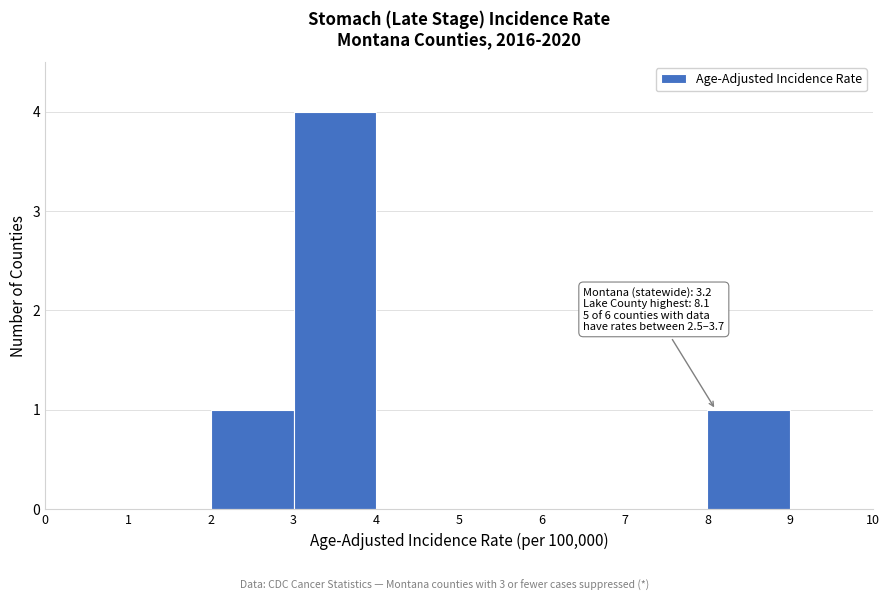

Which range on the x-axis has the tallest bar?

3 to 4